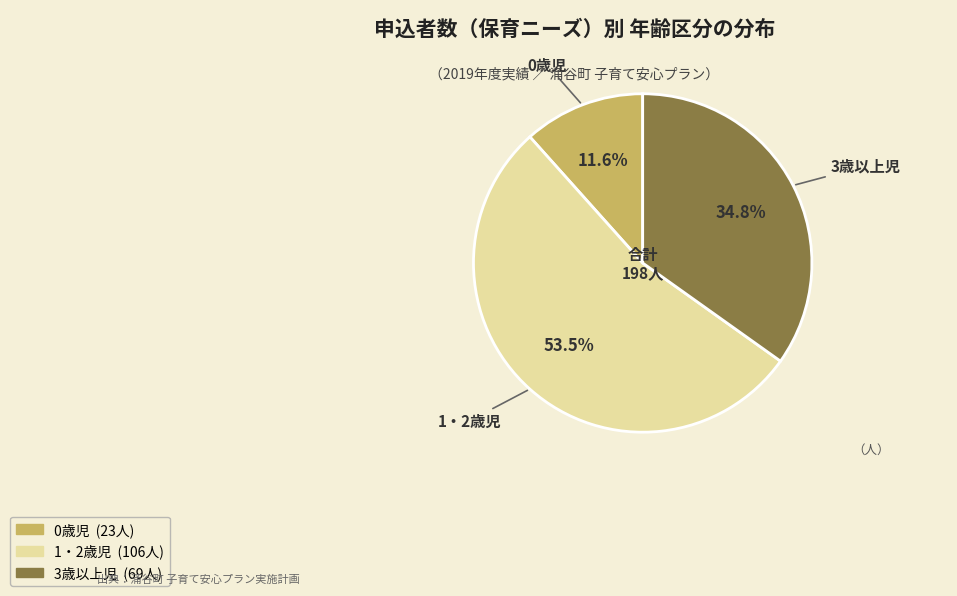

Is there a majority slice in this chart?

Yes